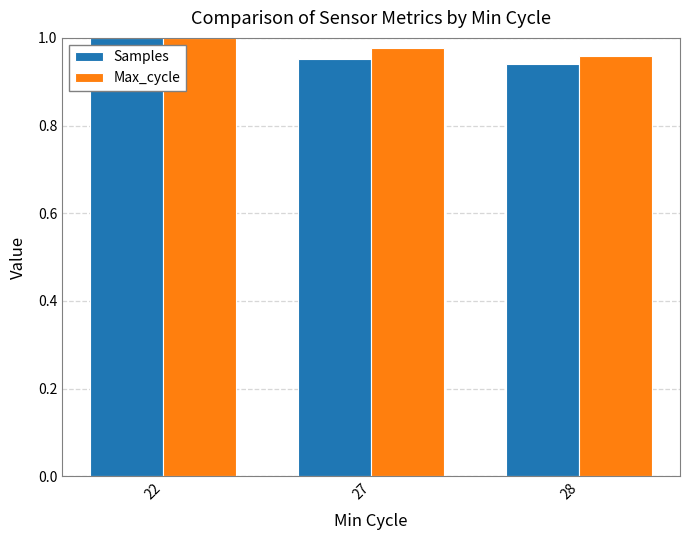

Which series has the largest total across all categories?

Max_cycle